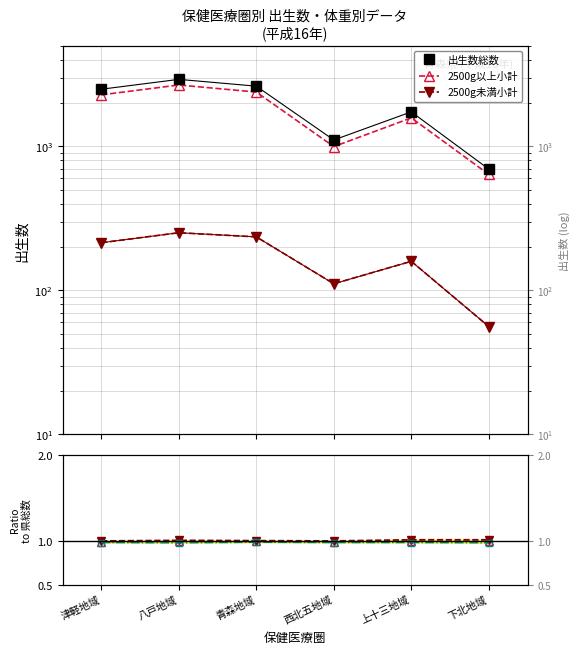

Reading right to left, list all the values displayed in this chart.

出生数総数: 下北地域=694.0	上十三地域=1734.0	西北五地域=1106.0	青森地域=2615.0	八戸地域=2915.0	津軽地域=2490.0
2500g以上小計: 下北地域=638.0	上十三地域=1575.0	西北五地域=995.0	青森地域=2380.0	八戸地域=2664.0	津軽地域=2276.0
2500g未満小計: 下北地域=56.0	上十三地域=159.0	西北五地域=111.0	青森地域=235.0	八戸地域=251.0	津軽地域=214.0
平均体重総数: 下北地域=1.0	上十三地域=1.0	西北五地域=1.0	青森地域=1.0	八戸地域=1.0	津軽地域=1.0
平均体重男: 下北地域=1.0	上十三地域=1.0	西北五地域=1.0	青森地域=1.0	八戸地域=1.0	津軽地域=1.0
平均体重女: 下北地域=1.0	上十三地域=1.0	西北五地域=1.0	青森地域=1.0	八戸地域=1.0	津軽地域=1.0